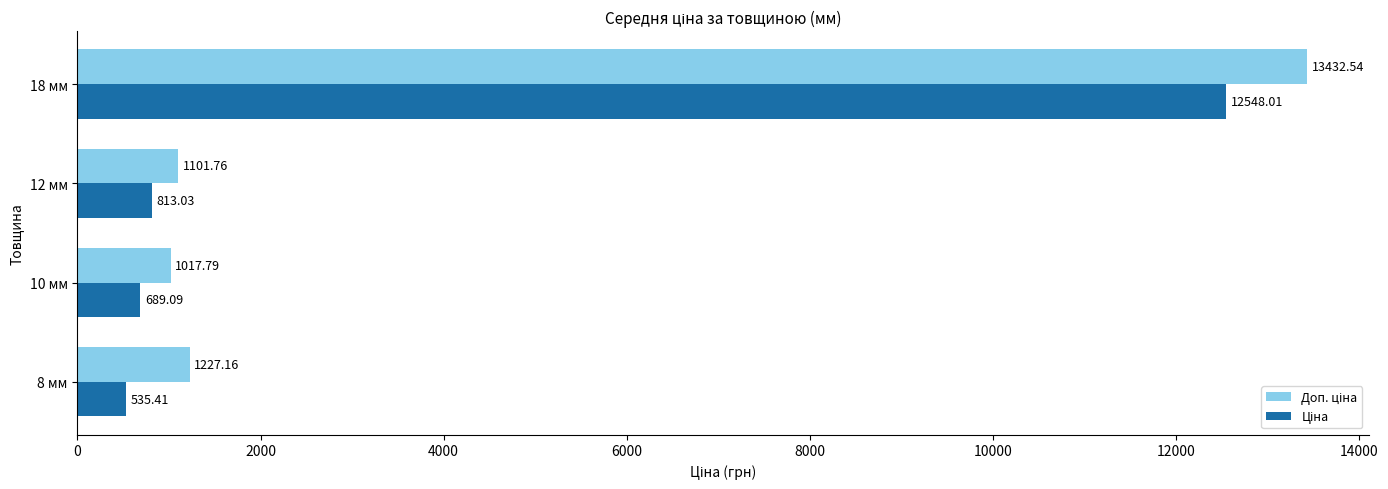

What is the total value across all series at 10 мм?

1706.9